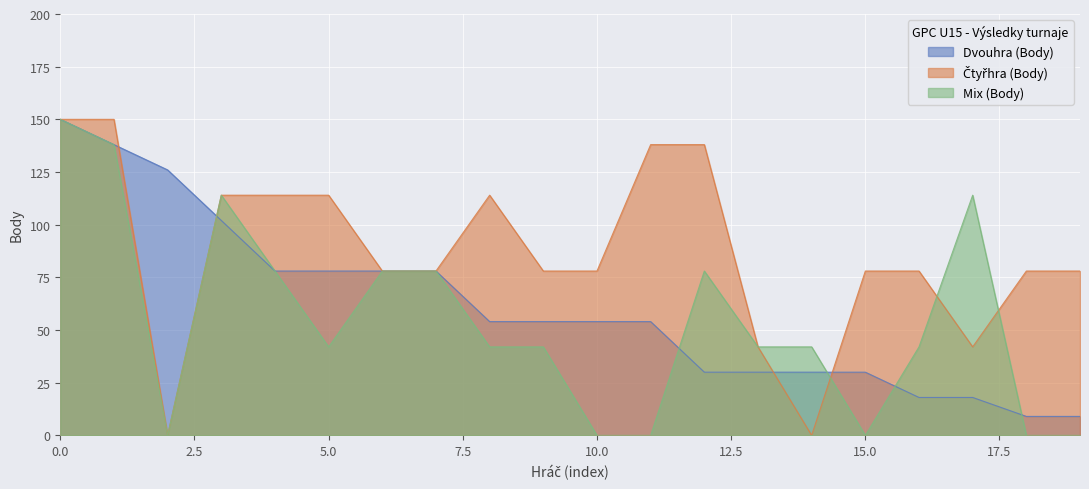

What is the minimum value for Dvouhra (Body)?

9